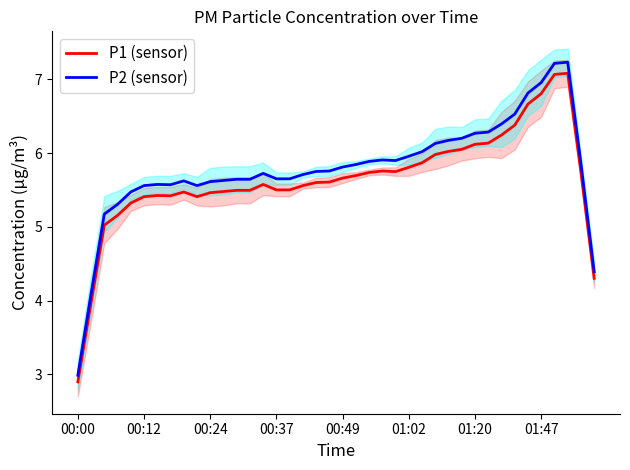

What is the lowest value of the P1 (sensor) series?

2.9